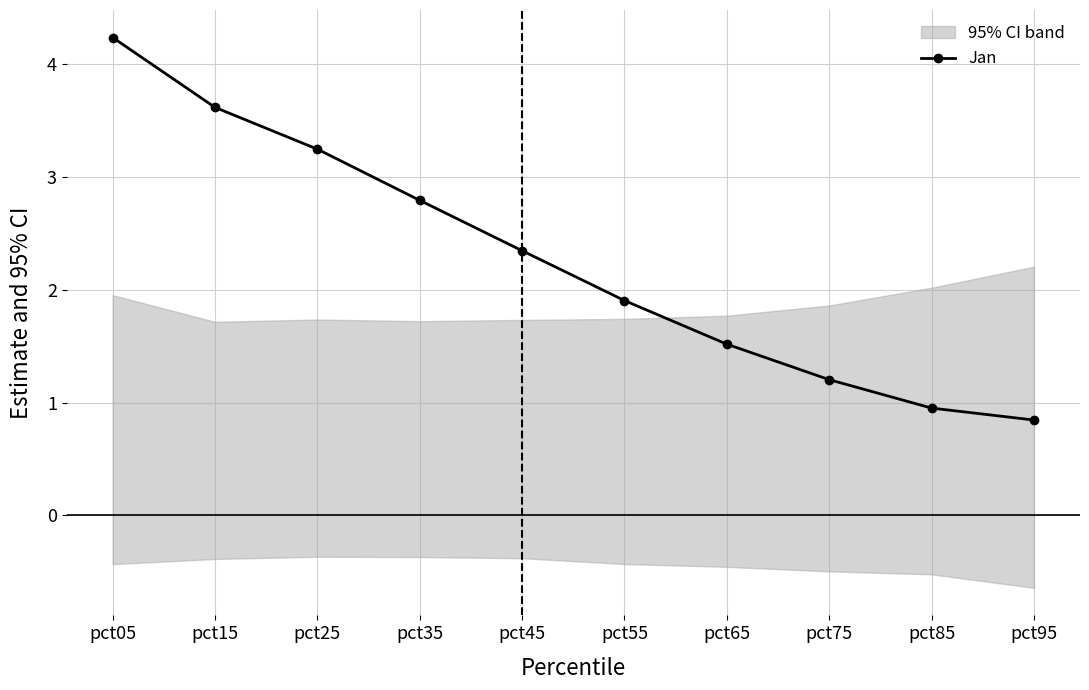

Does the chart have visible grid lines?

Yes